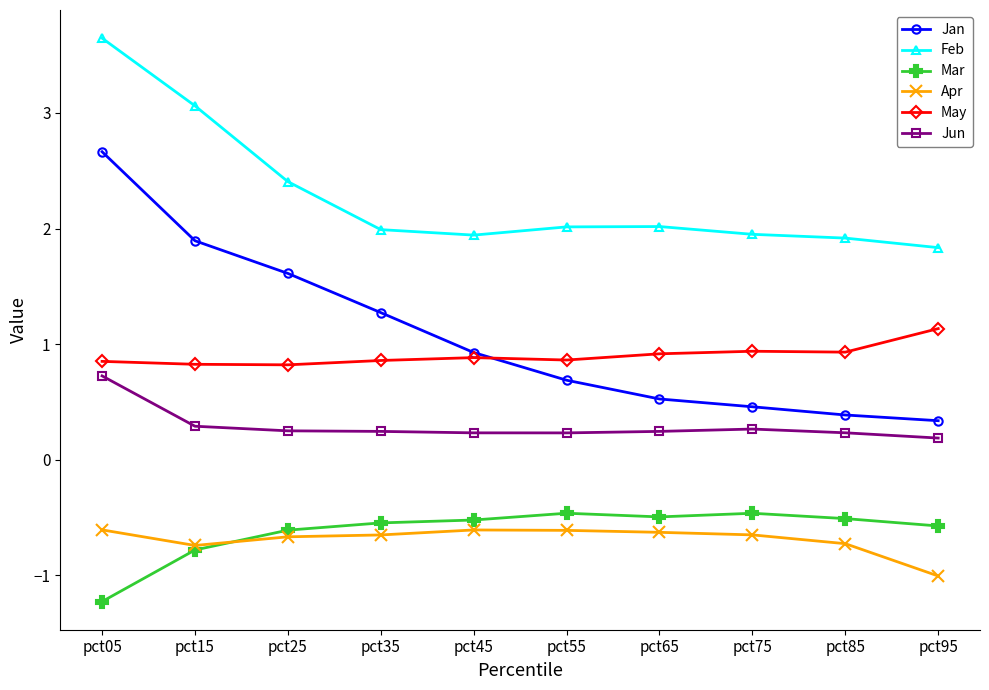

The value of Feb at pct65 is 3.3. True or false?

False